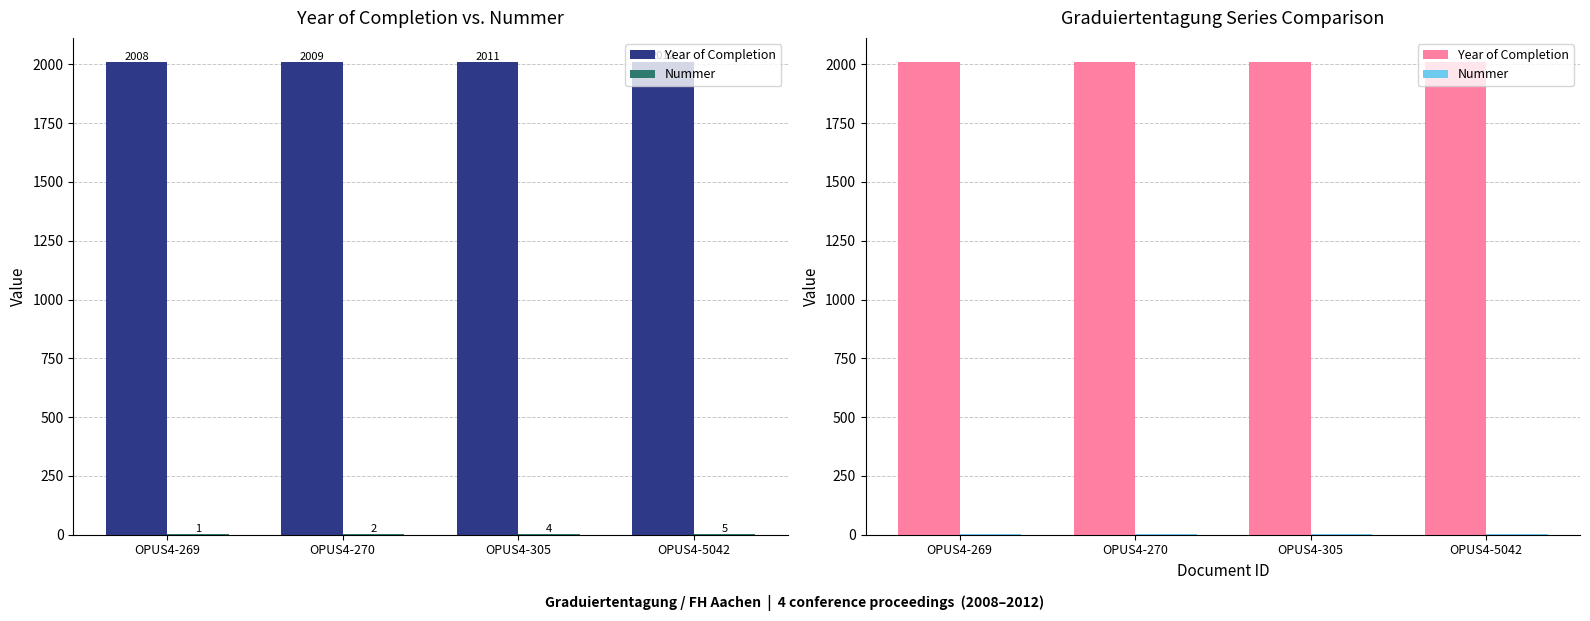

What are all the series names shown in the legend?

Year of Completion, Nummer